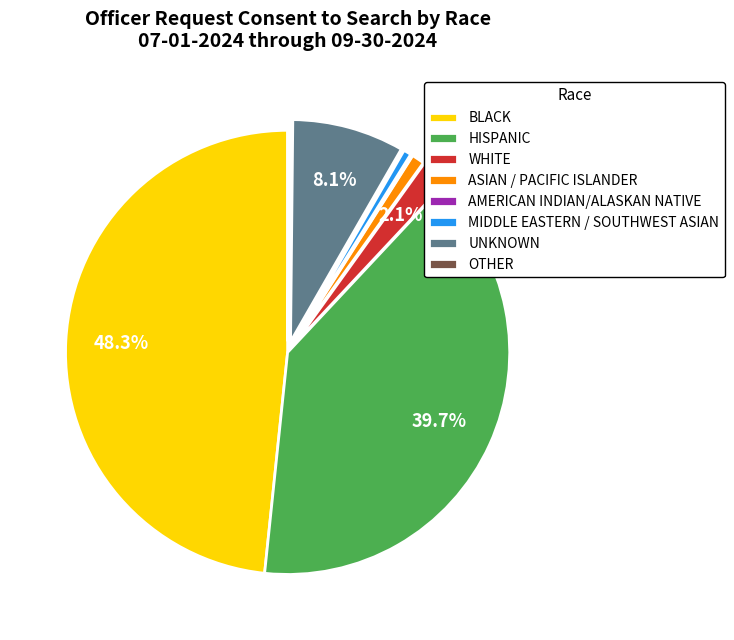

To the nearest percent, what is the difference between the largest and smallest slice percentages?

48%